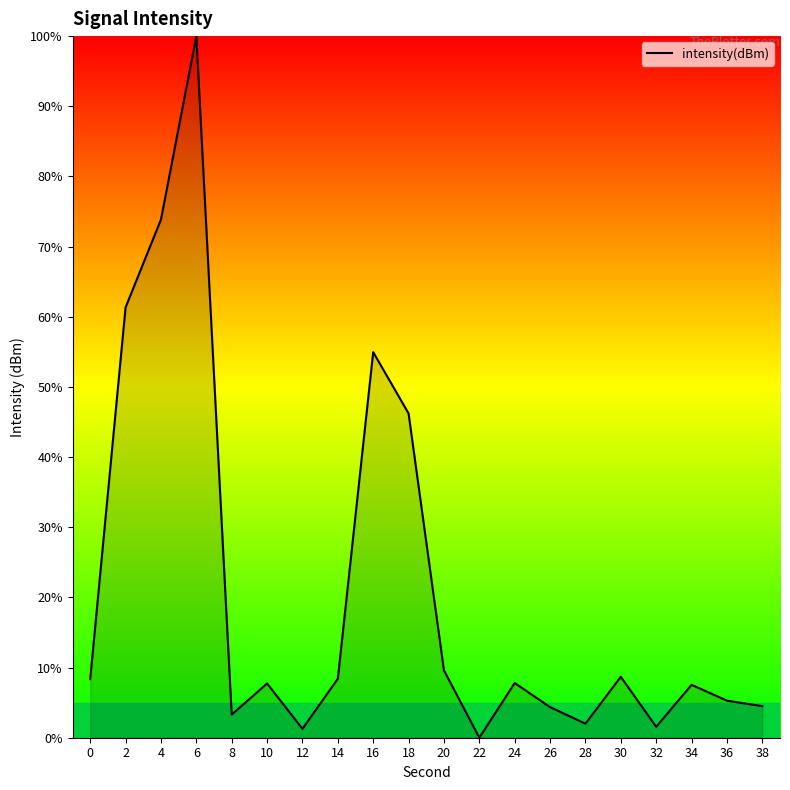

What is the maximum value shown in the chart?

100.0